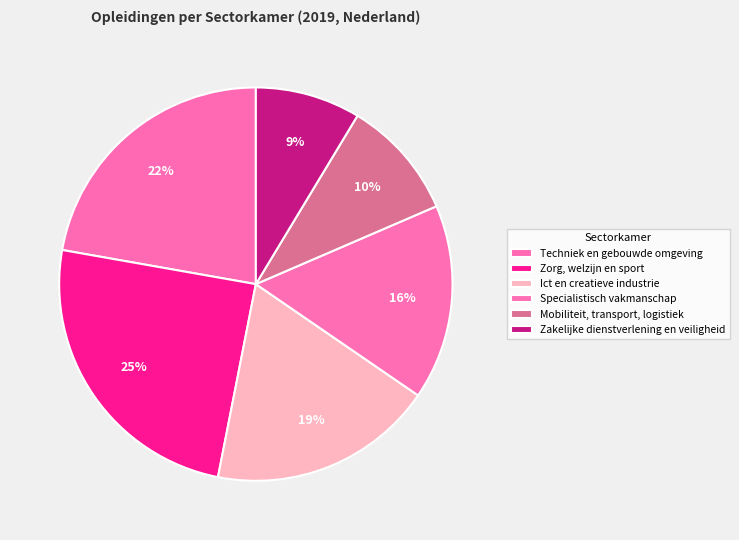

Approximately how many times larger is the value at Ict en creatieve industrie compared to Mobiliteit, transport, logistiek?

1.9